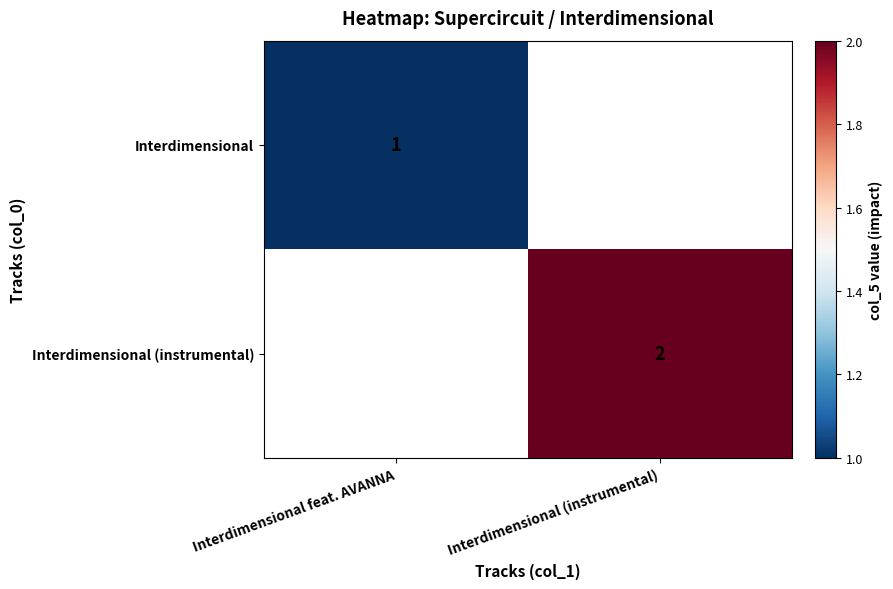

Is it true that Interdimensional (instrumental) equals 1 at Interdimensional (instrumental)?

False